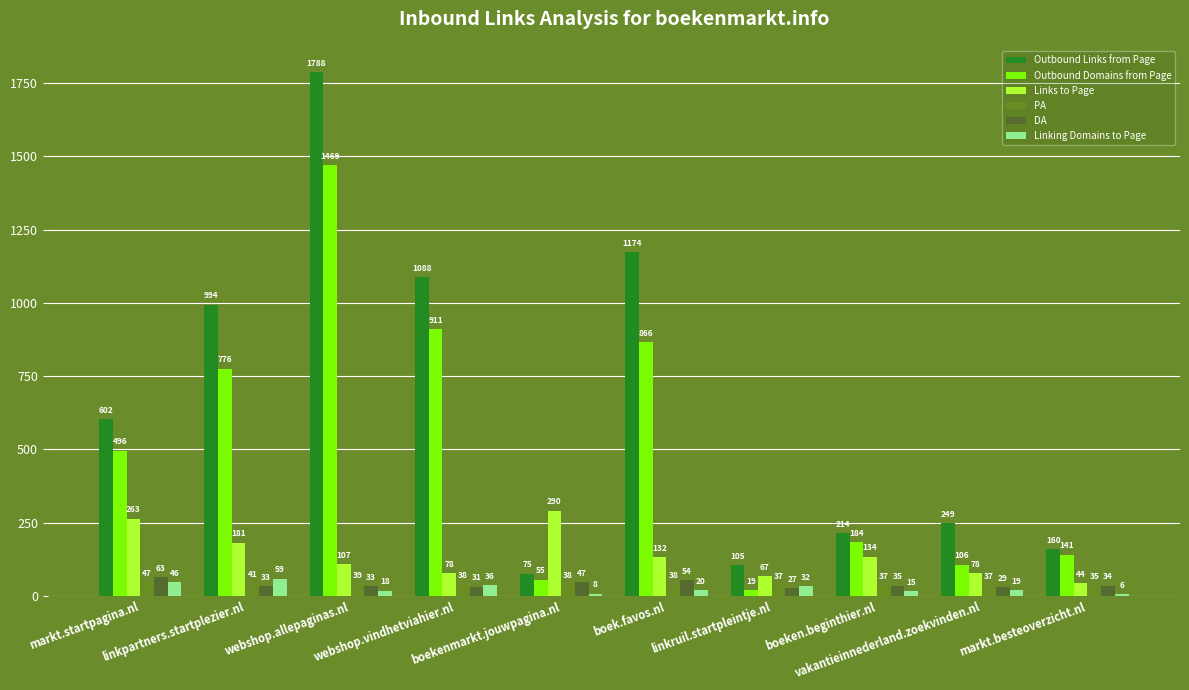

Between boekenmarkt.jouwpagina.nl and markt.besteoverzicht.nl, which series saw the biggest shift?

Links to Page